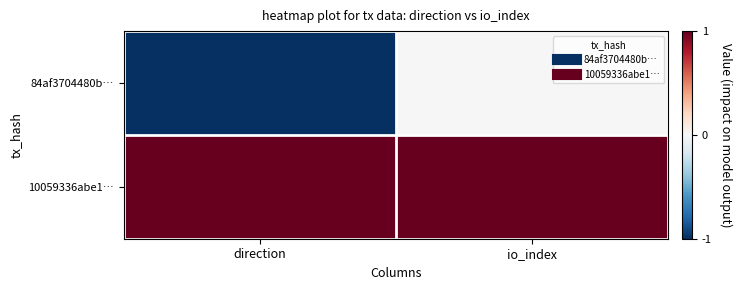

What is the maximum value shown in the chart?

1